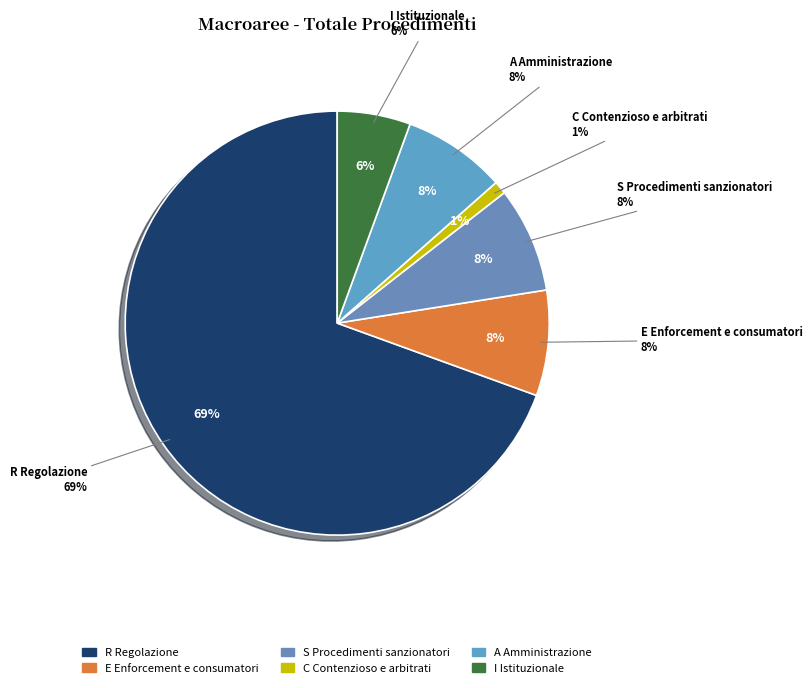

Is it true that R Regolazione is 78% of the pie?

False